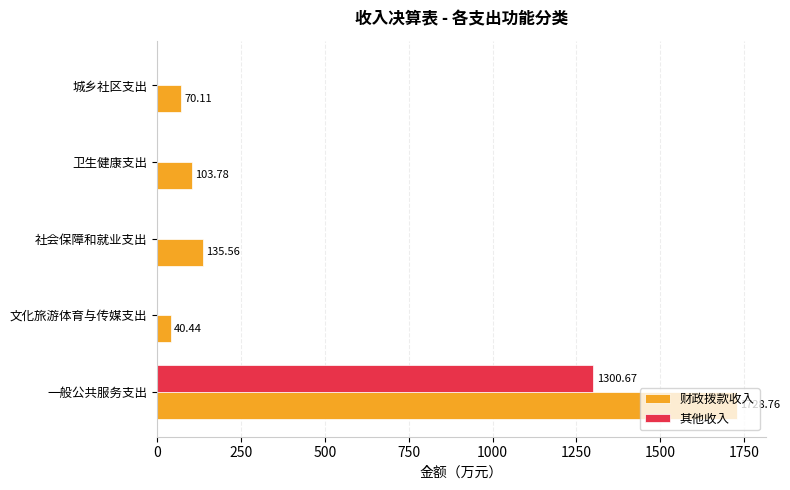

Which series has the largest total across all categories?

财政拨款收入